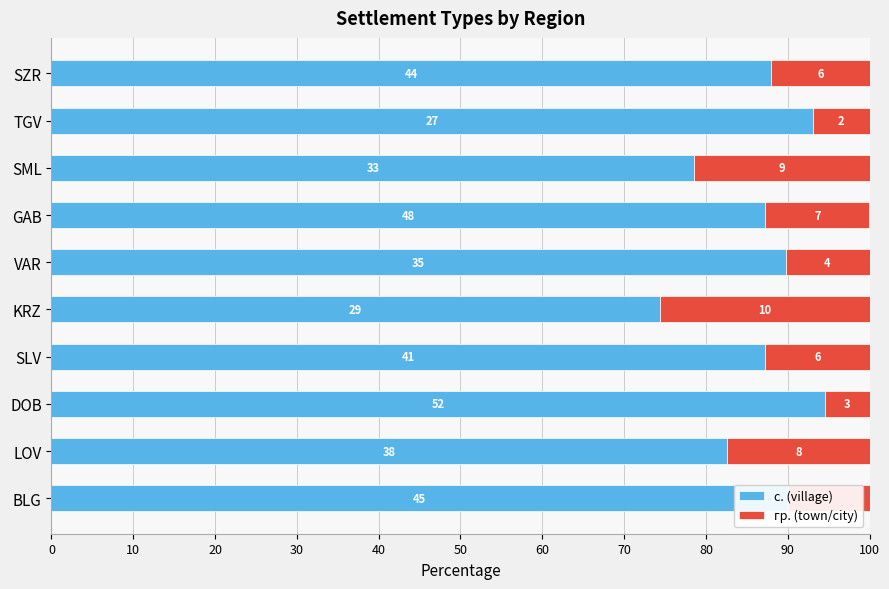

What are all the series names shown in the legend?

с. (village), гр. (town/city)